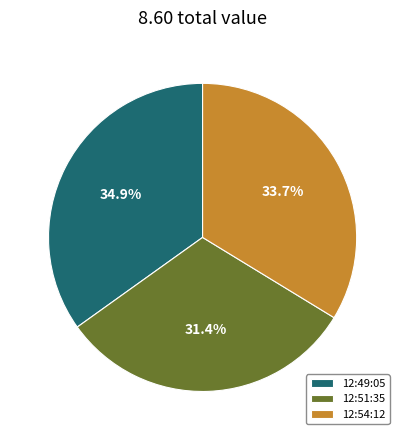

How many segments does this pie chart have?

3